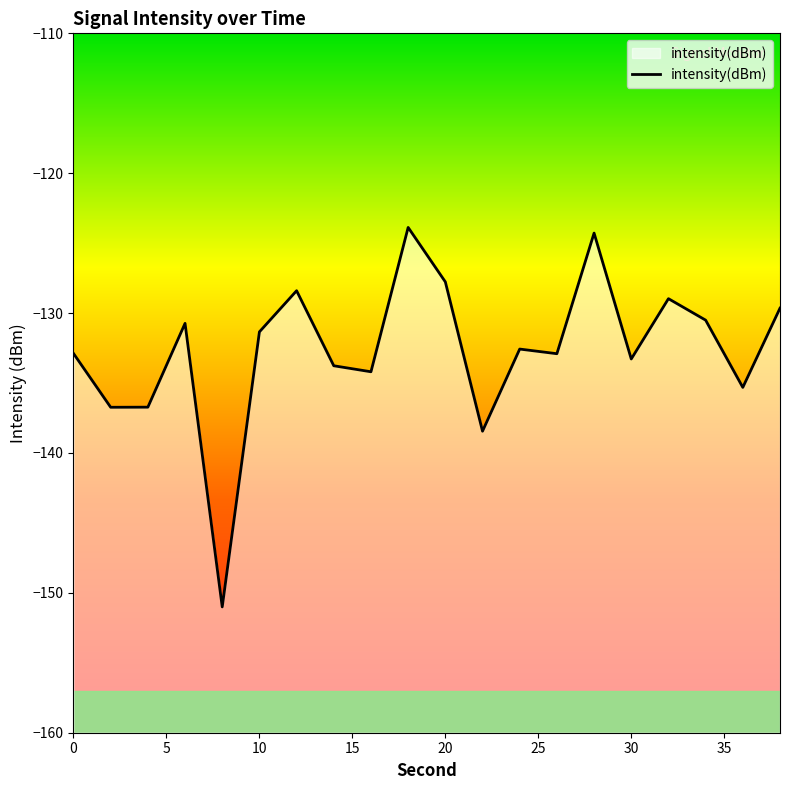

Does the chart display data point markers on the line(s)?

No